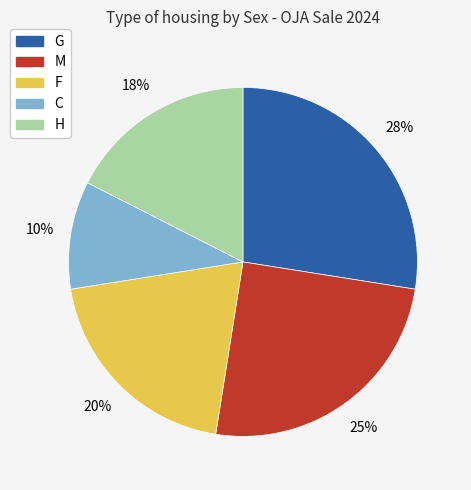

What percentage is the C slice, to the nearest percent?

10%